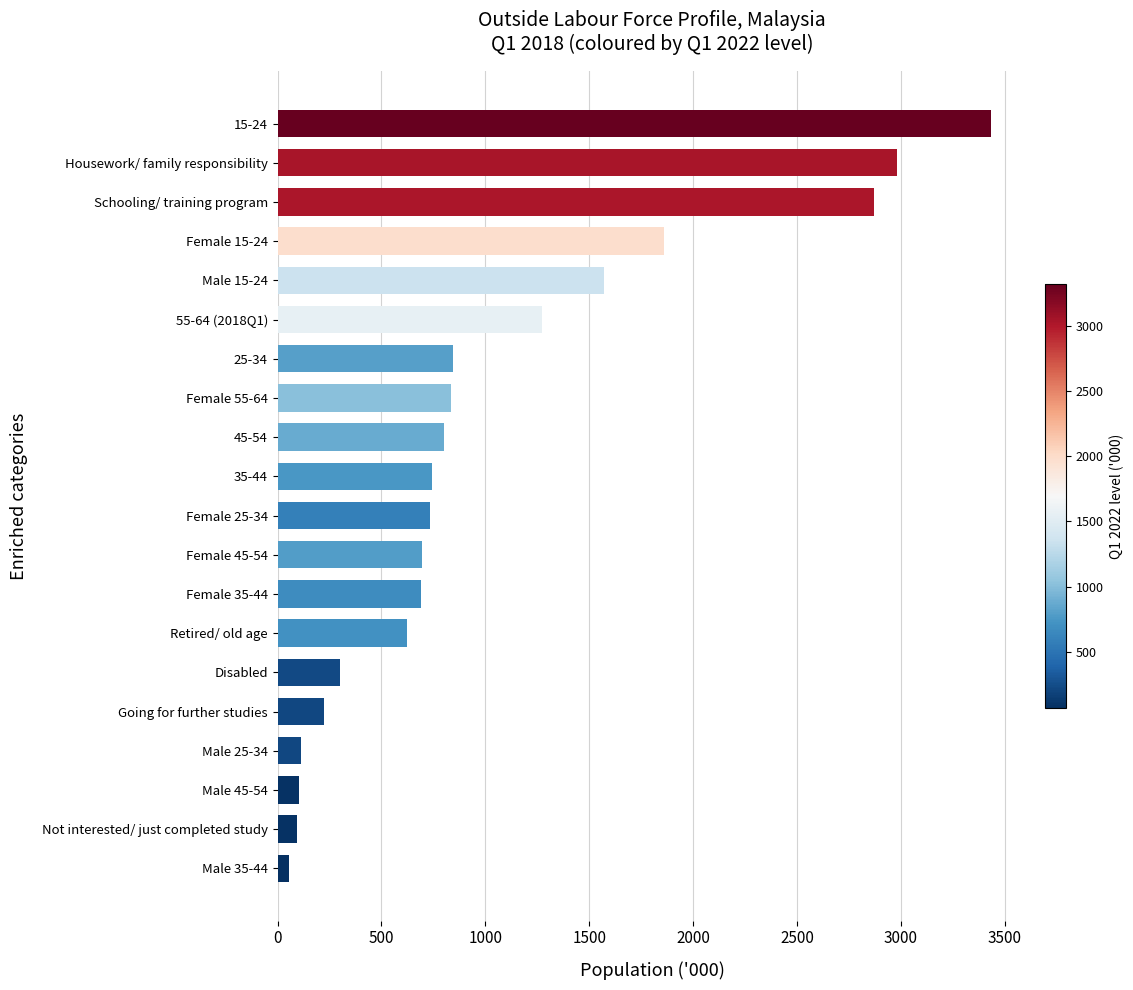

What is the sum of all values?

20844.3